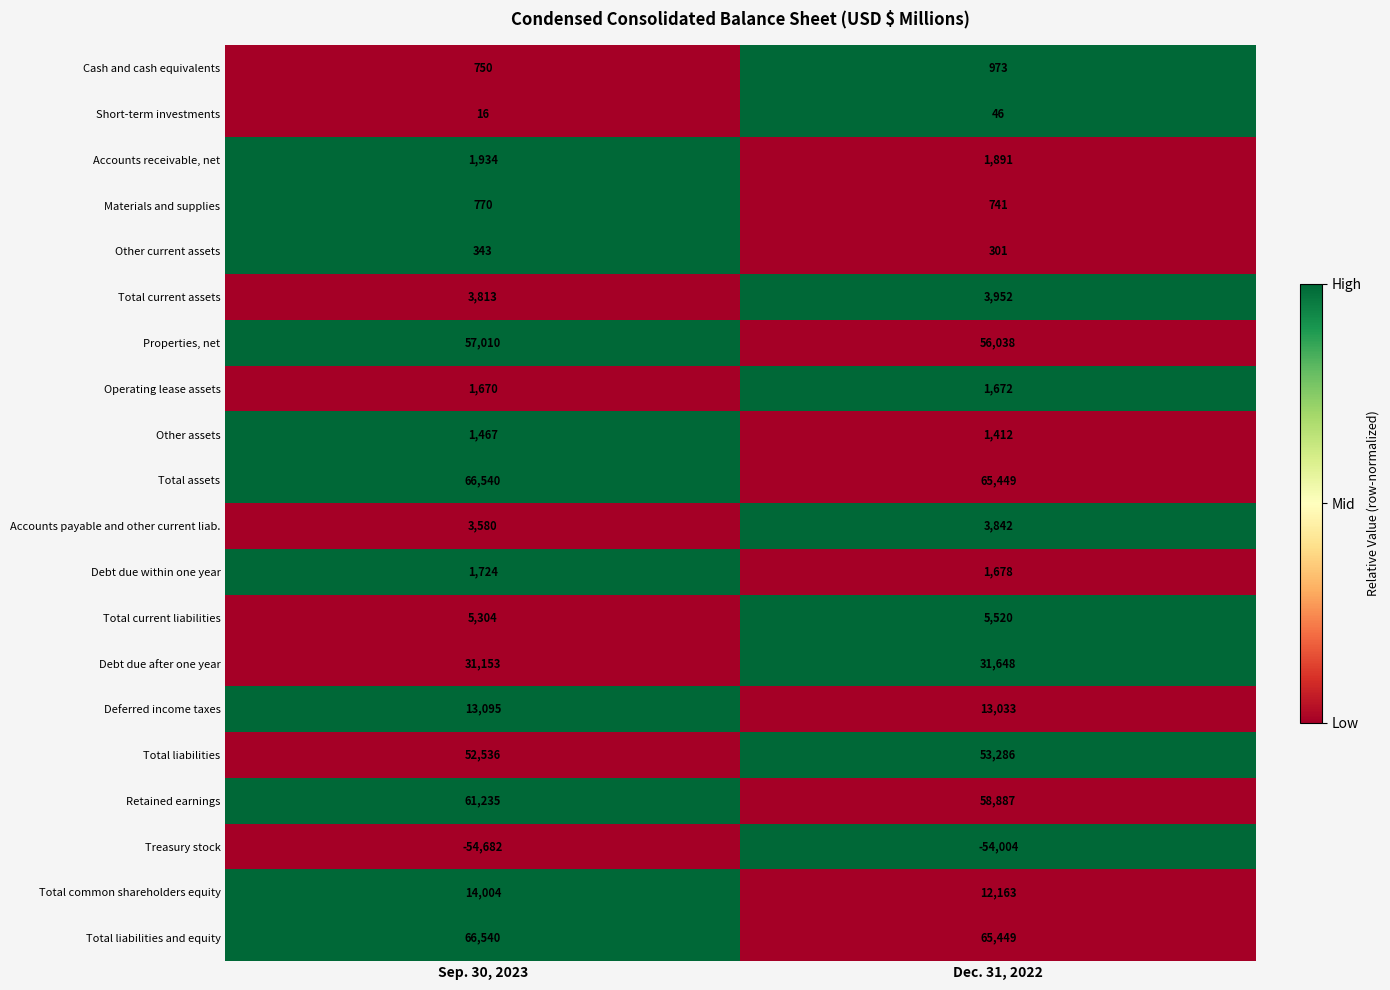

What is the difference between the highest and lowest values at Sep. 30, 2023?

121222